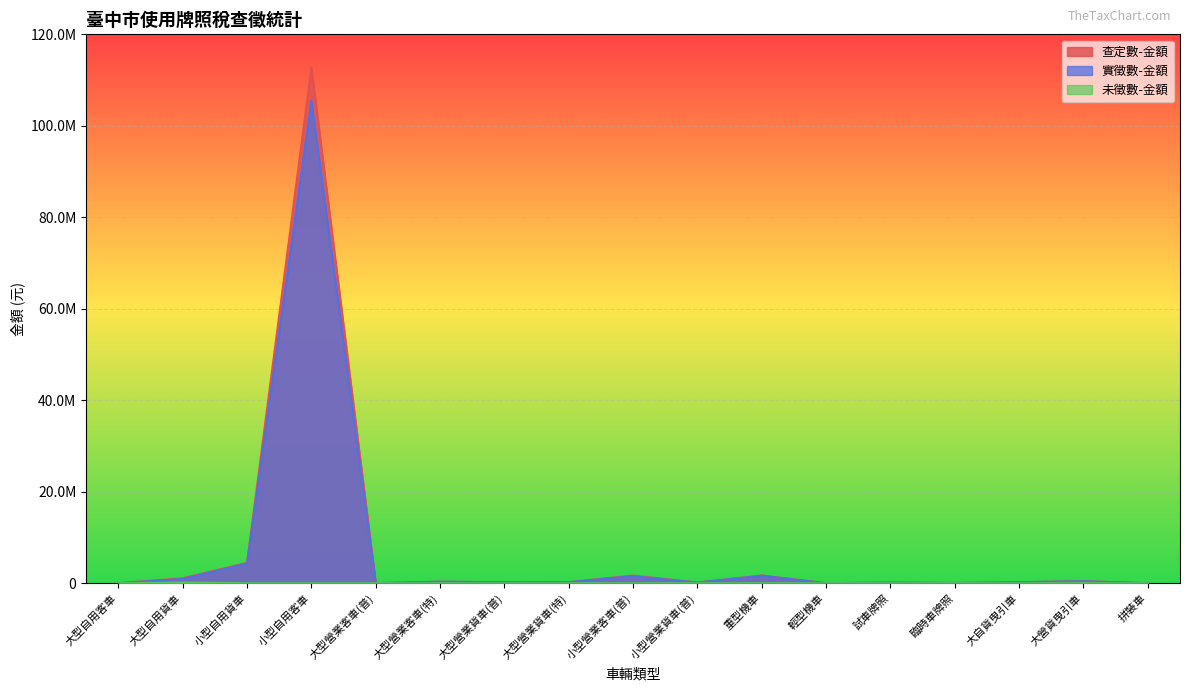

What is the label of the 6th point from the right?

輕型機車